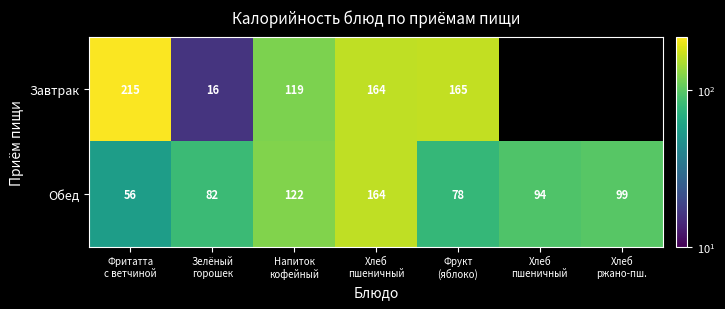

At Хлеб пшеничный, list the series in order from smallest to largest.

Обед, Завтрак